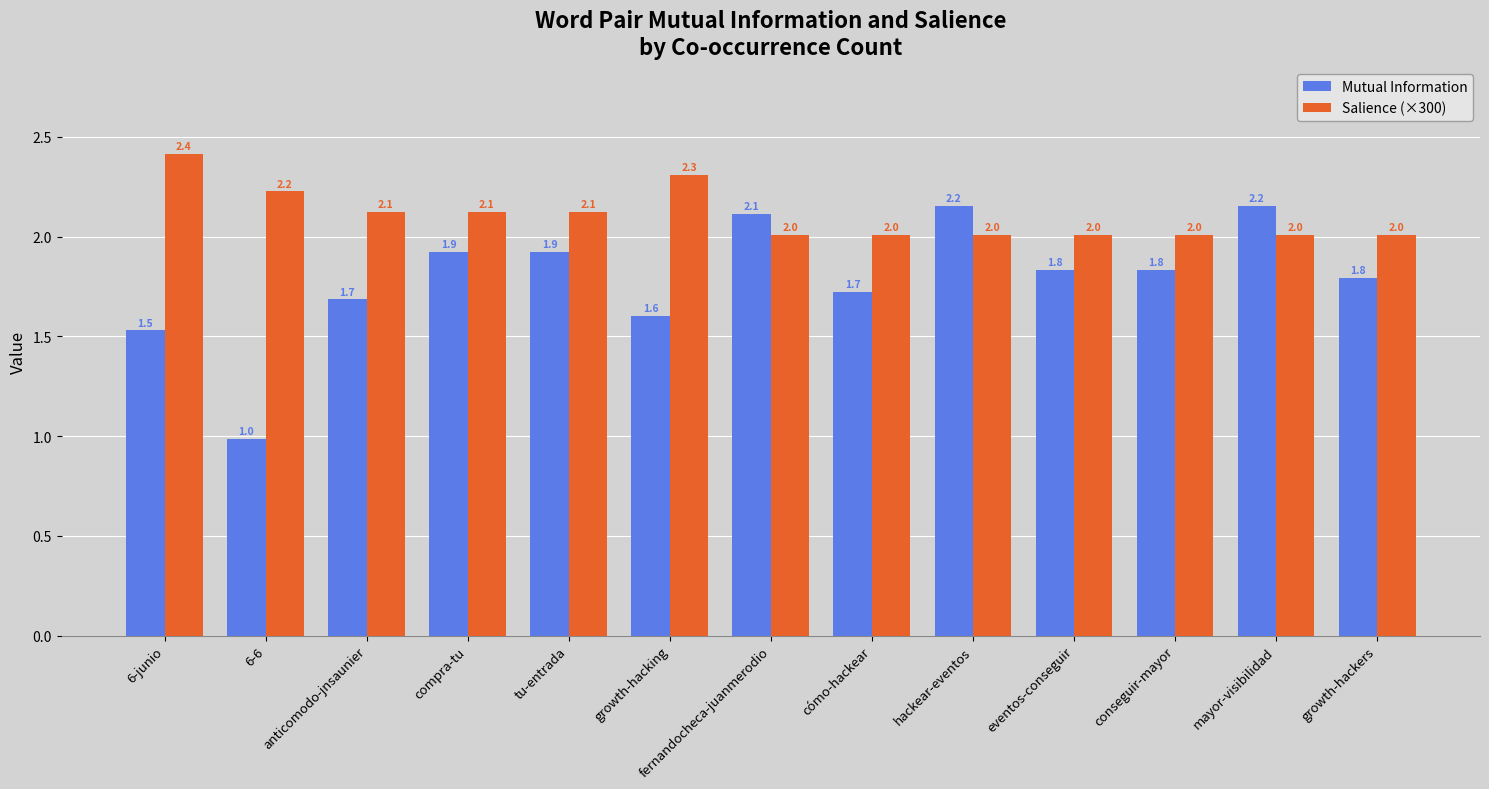

What is the difference between the second highest and second lowest values in the Mutual Information series?

0.6